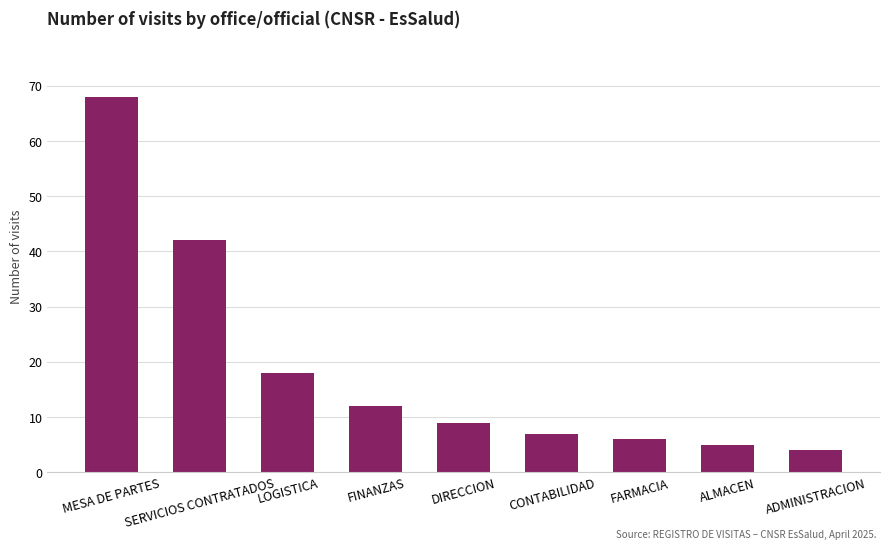

Are the bars horizontal?

No